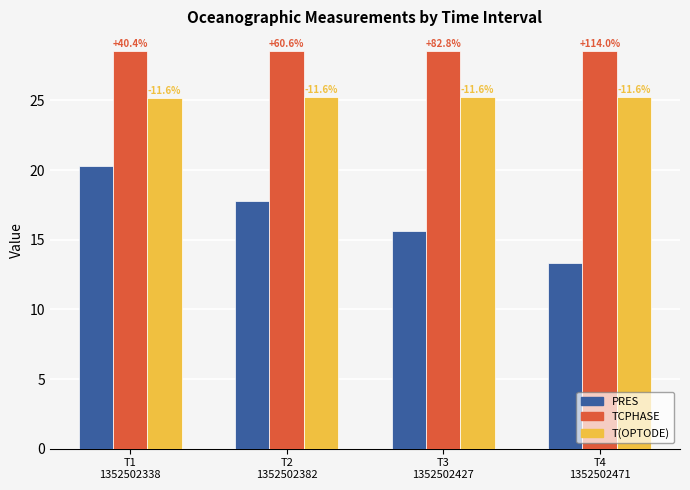

At which label does PRES first exceed 17?

T1
1352502338